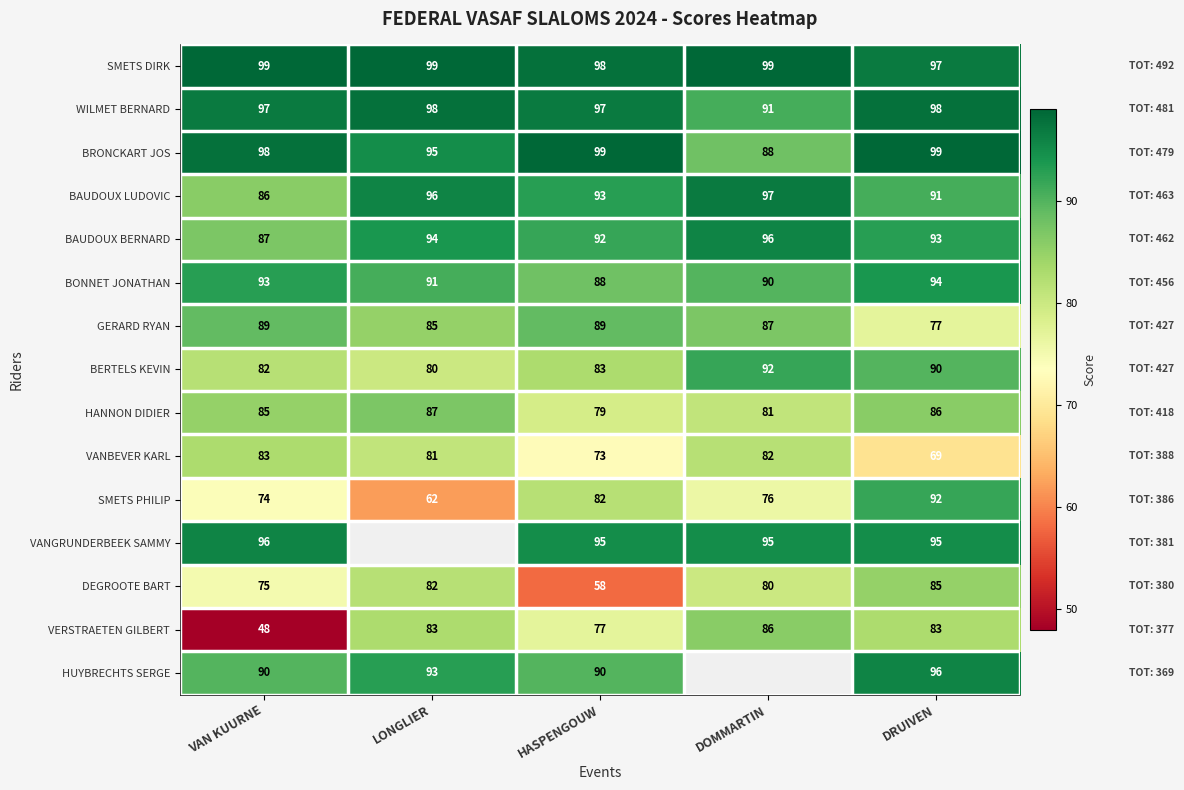

At how many categories does at least one series exceed 75?

5